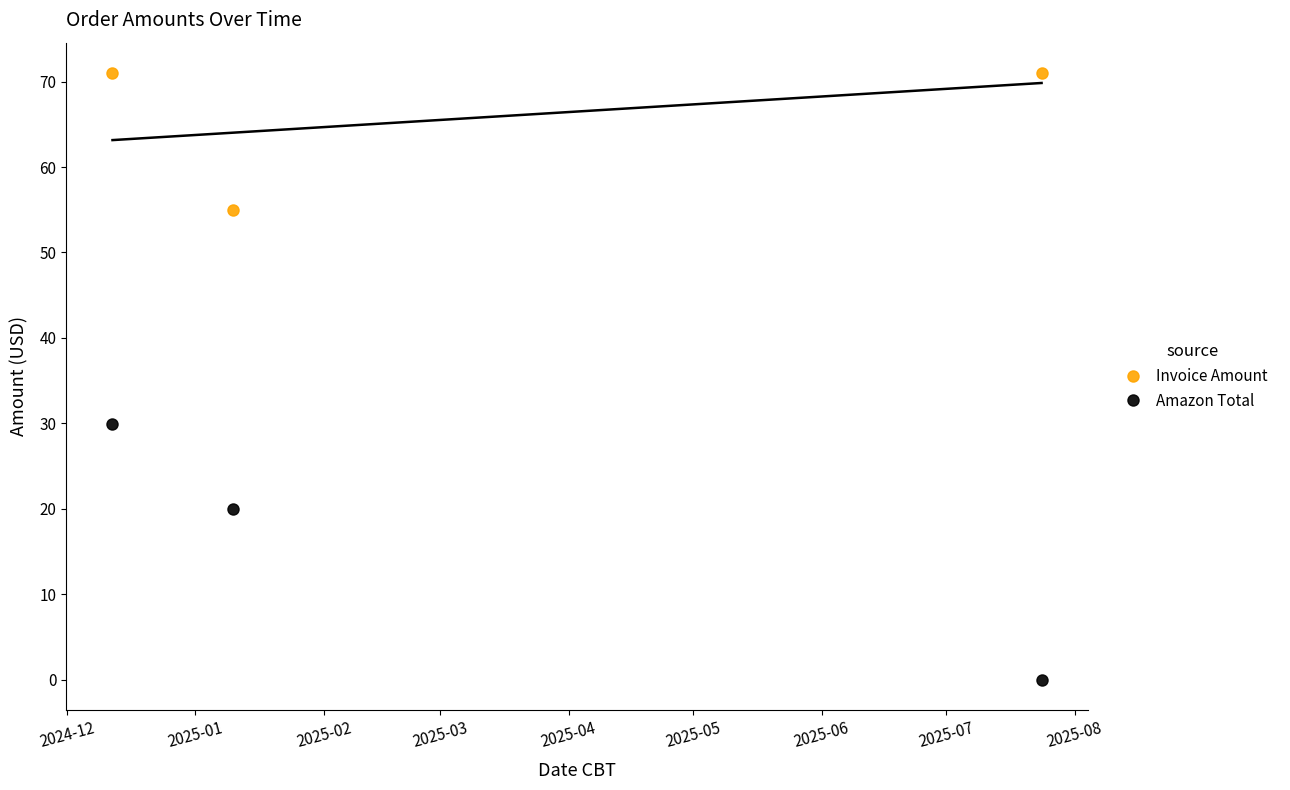

Reading left to right, transcribe all the data shown in this chart.

Invoice Amount: 71.0	55.0	71.0
Amazon Total: 30.0	20.0	0.0